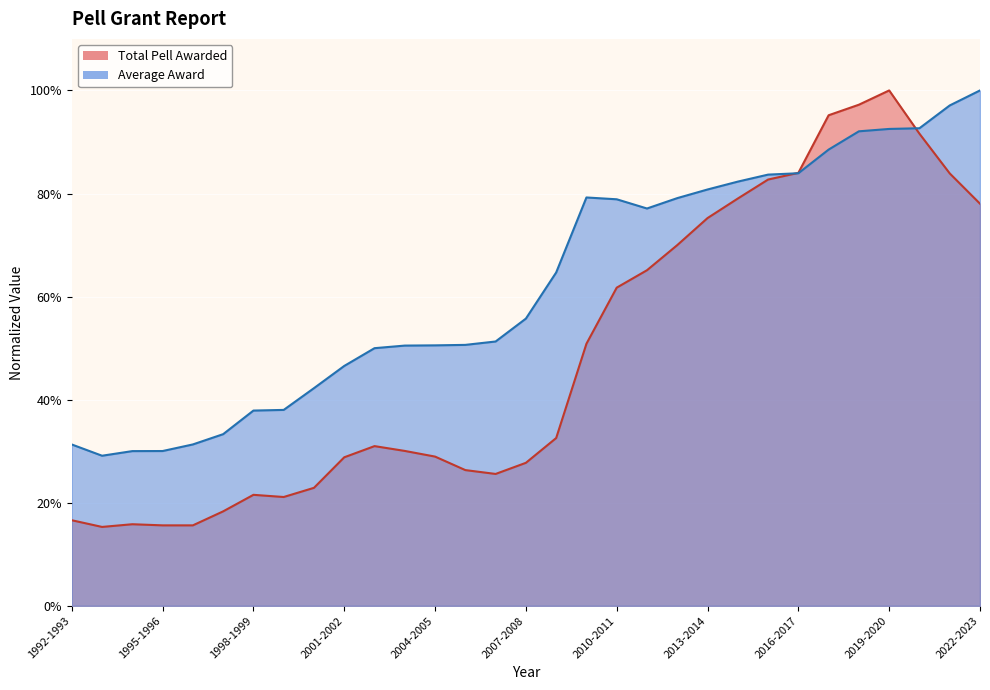

List the series in order of their peak value, highest first.

Total Pell Awarded, Average Award